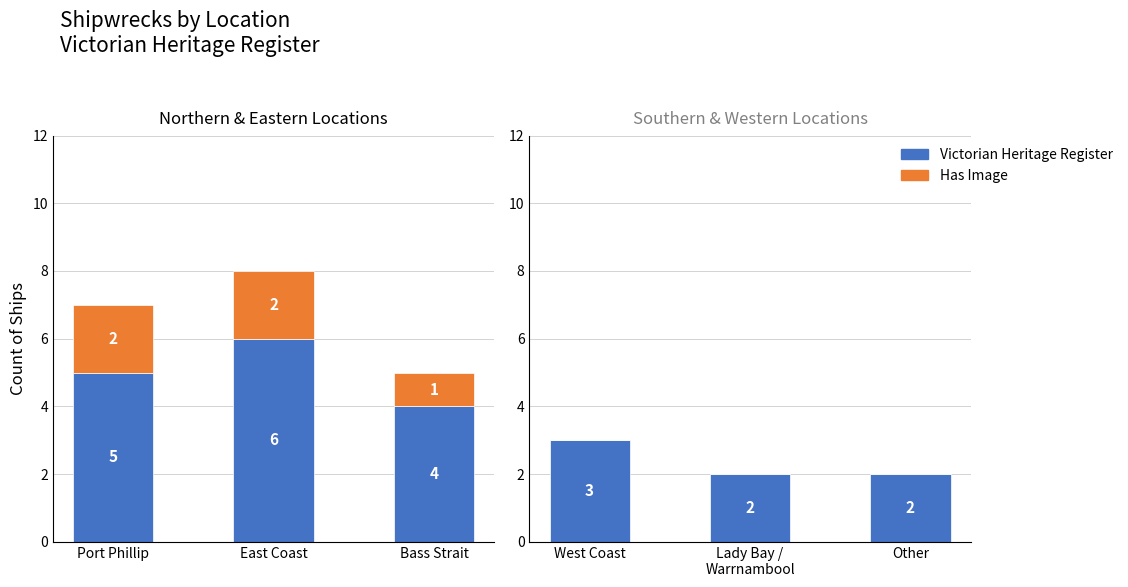

Rank the series at West Coast from lowest to highest value.

Has Image, Victorian Heritage Register